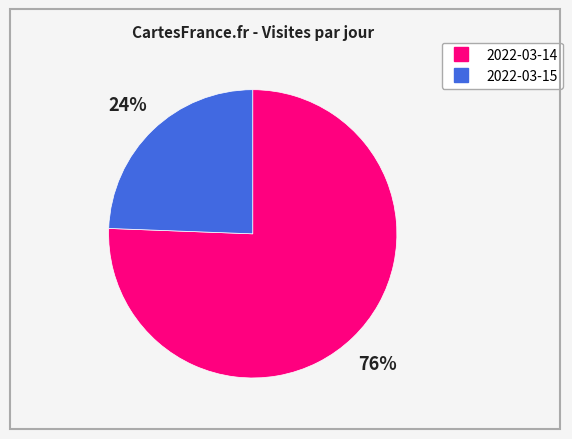

Do 2022-03-14 and 2022-03-15 together represent more than half of the pie?

Yes